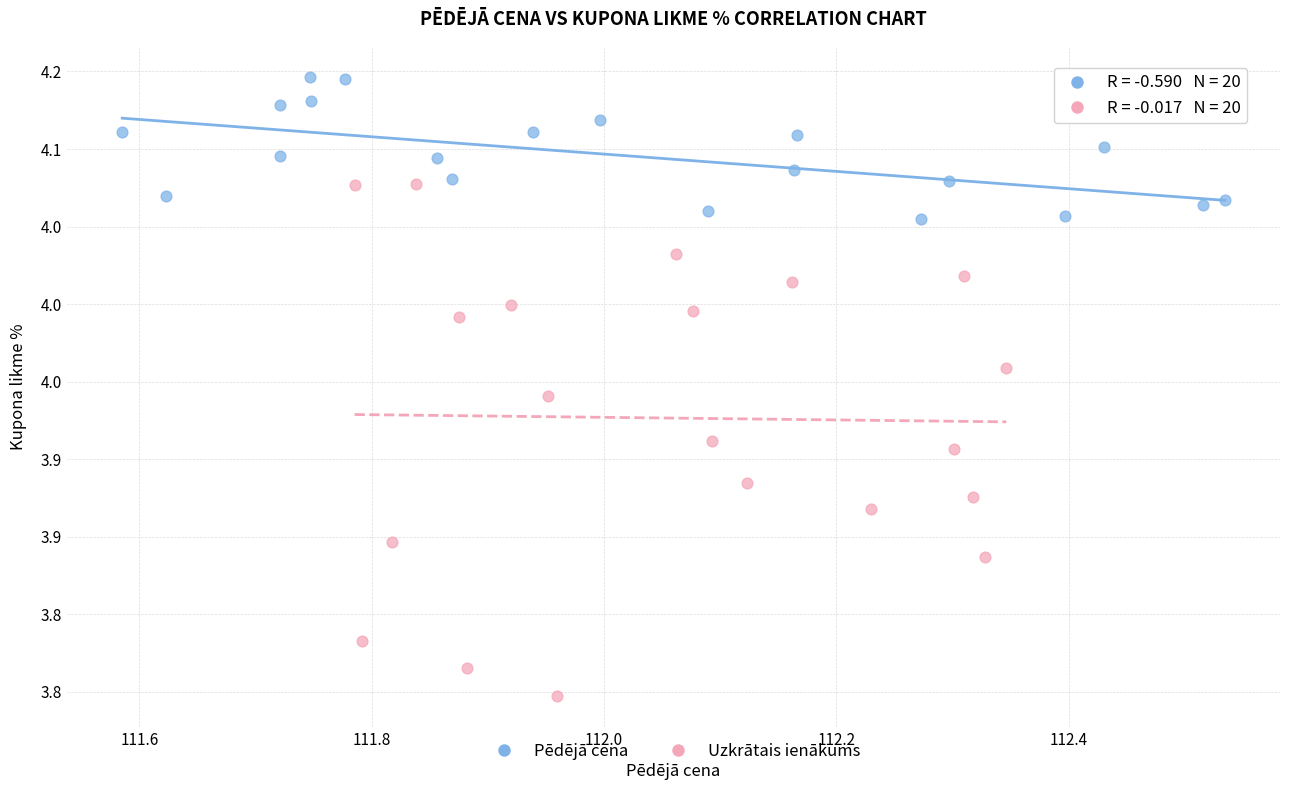

What are all the series names shown in the legend?

Pēdējā cena, Uzkrātais ienākums